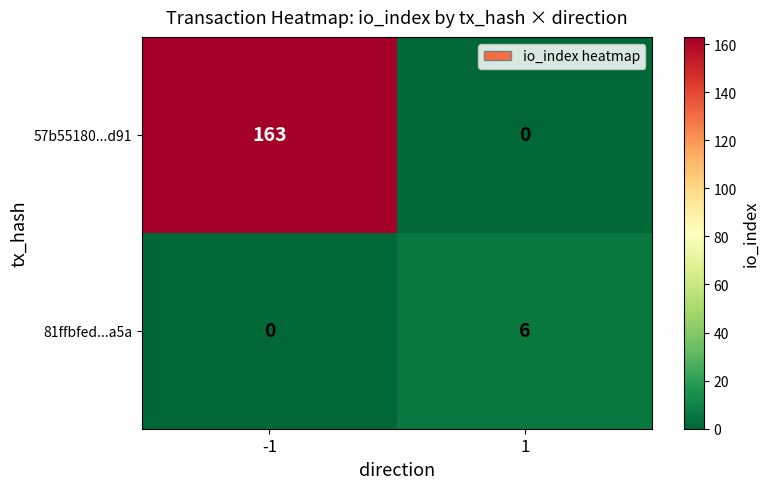

The 81ffbfed...a5a series shows 2 at 1. True or false?

False